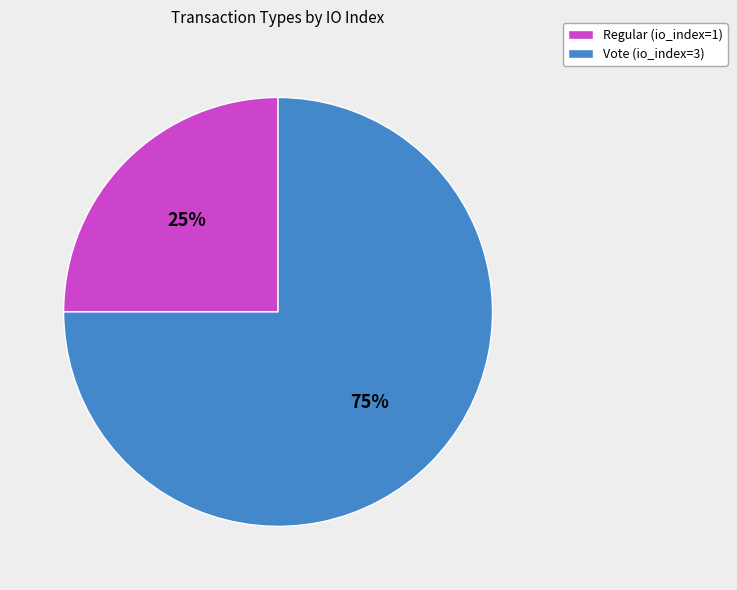

Rank the categories by value from lowest to highest.

Regular (io_index=1), Vote (io_index=3)